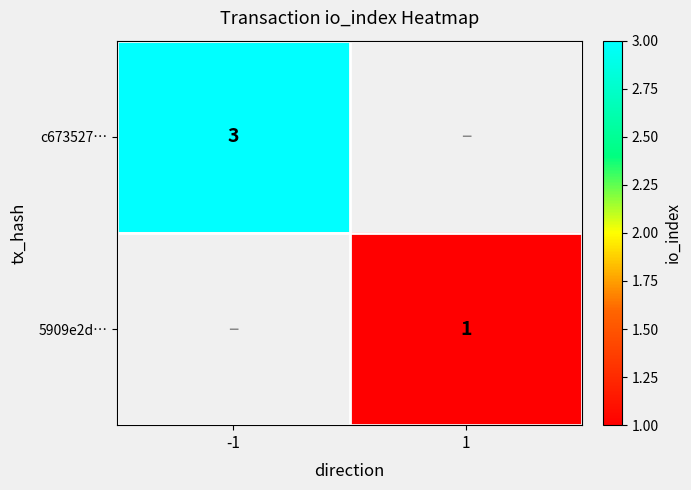

What is the smallest value displayed?

1.0